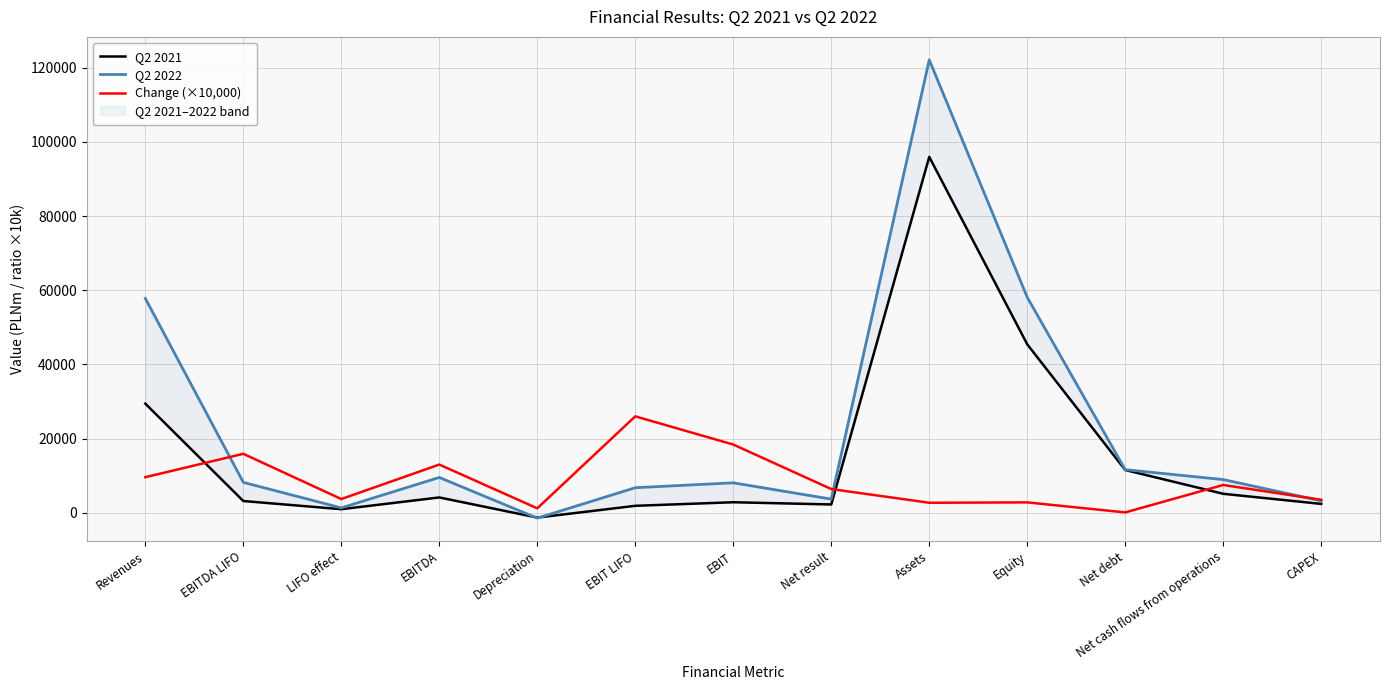

Reading right to left, list all the values displayed in this chart.

Q2 2021: CAPEX=2395.0	Net cash flows from operations=5117.0	Net debt=11534.0	Equity=45420.0	Assets=95964.0	Net result=2244.0	EBIT=2840.0	EBIT LIFO=1877.0	Depreciation=-1294.0	EBITDA=4134.0	LIFO effect=963.0	EBITDA LIFO=3171.0	Revenues=29423.0
Q2 2022: CAPEX=3224.0	Net cash flows from operations=8952.0	Net debt=11627.0	Equity=58108.0	Assets=122140.0	Net result=3683.0	EBIT=8078.0	EBIT LIFO=6757.0	Depreciation=-1447.0	EBITDA=9525.0	LIFO effect=1321.0	EBITDA LIFO=8204.0	Revenues=57804.0
Change (×10,000): CAPEX=3500.0	Net cash flows from operations=7500.0	Net debt=100.0	Equity=2800.0	Assets=2700.0	Net result=6400.0	EBIT=18400.0	EBIT LIFO=26000.0	Depreciation=1200.0	EBITDA=13000.0	LIFO effect=3700.0	EBITDA LIFO=15900.0	Revenues=9600.0